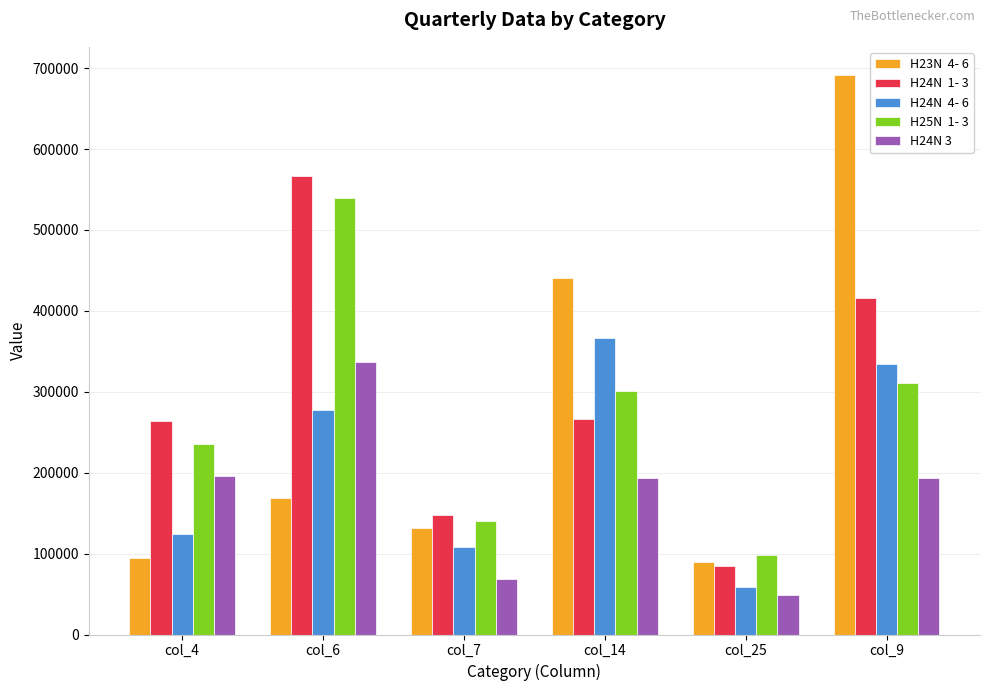

What is the label of the 4th bar from the left?

col_14